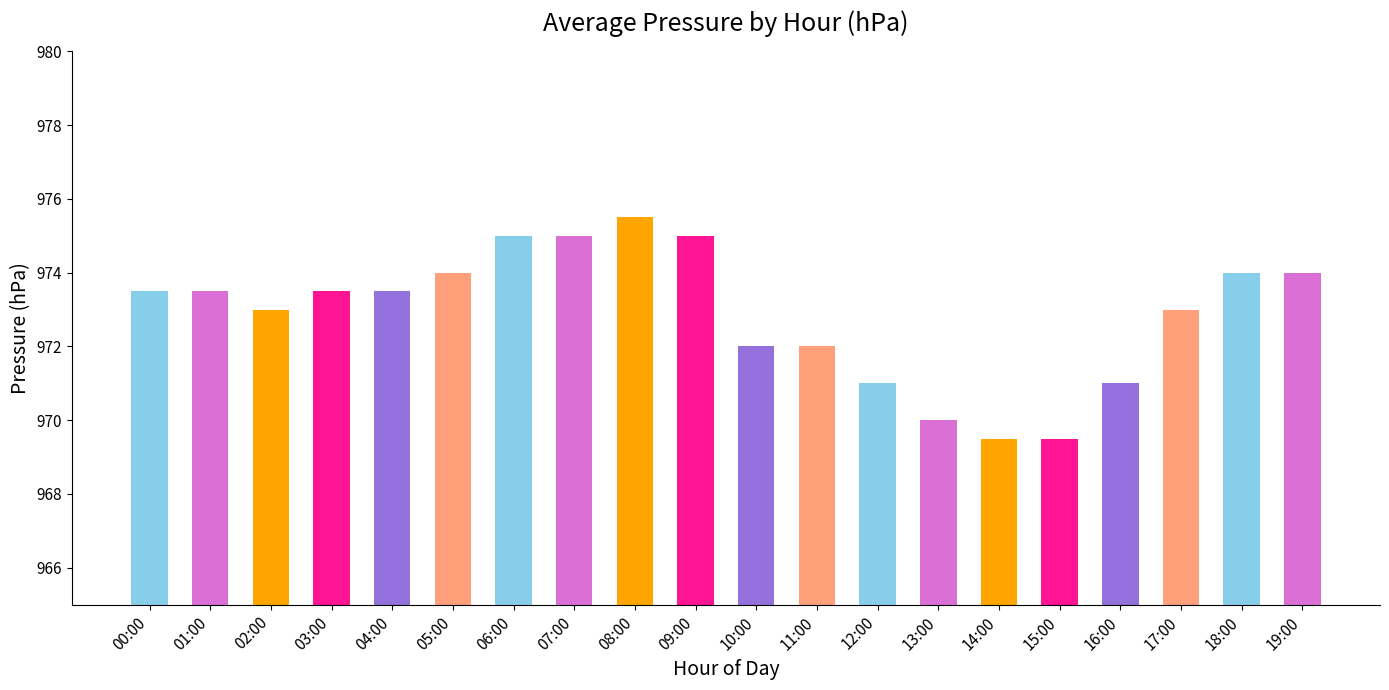

What is the sum of all values?

19457.5